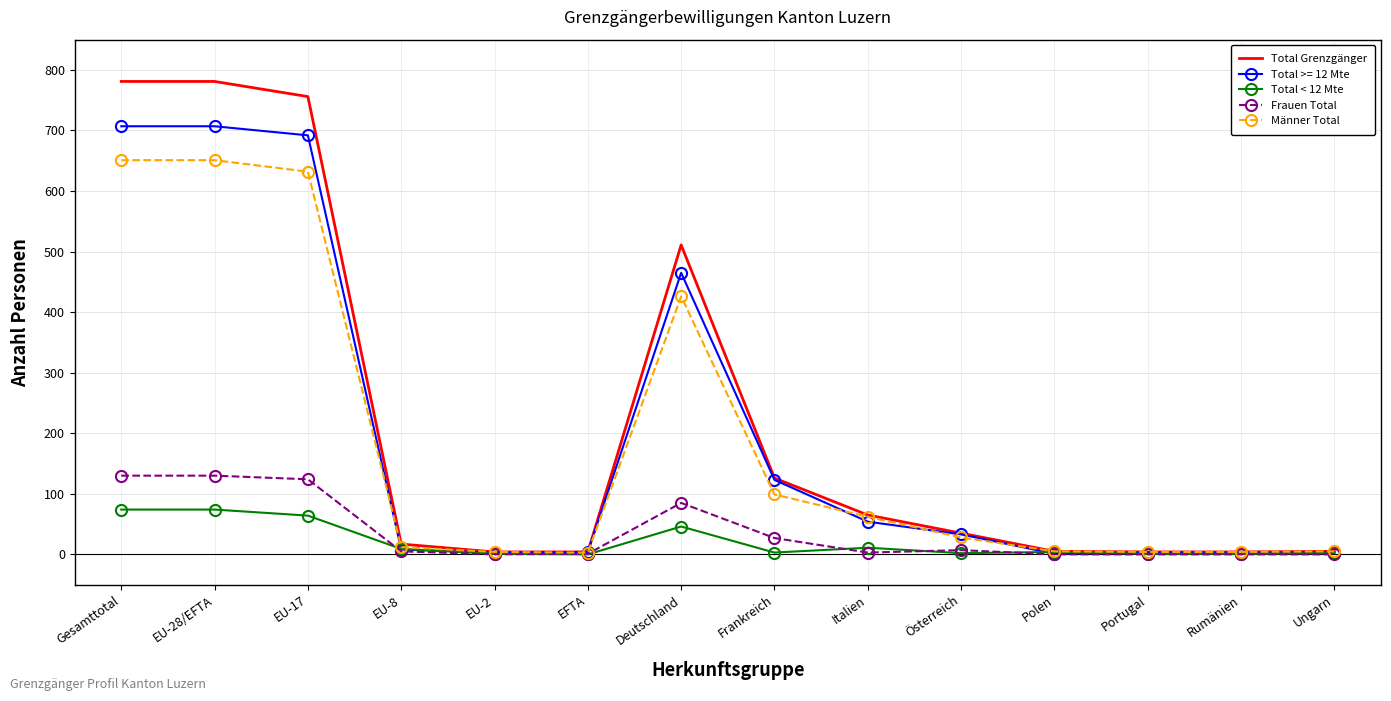

Between EU-28/EFTA and Ungarn, which series saw the biggest shift?

Total Grenzgänger